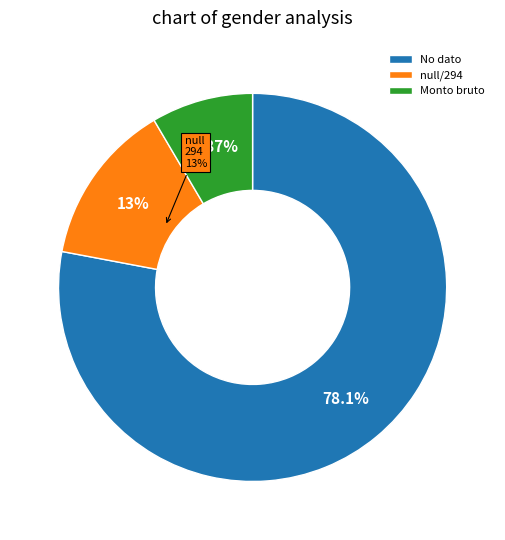

Between Monto bruto and Periodicidad No dato, which is larger?

Periodicidad No dato